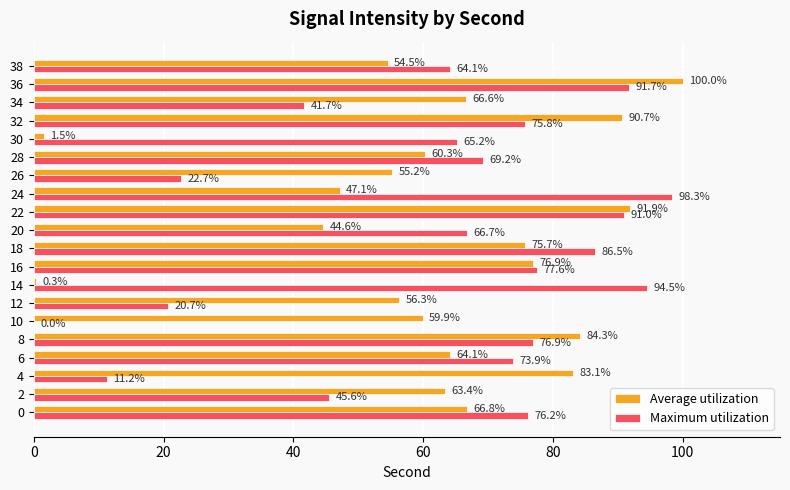

What is the maximum value shown in the chart?

100.0